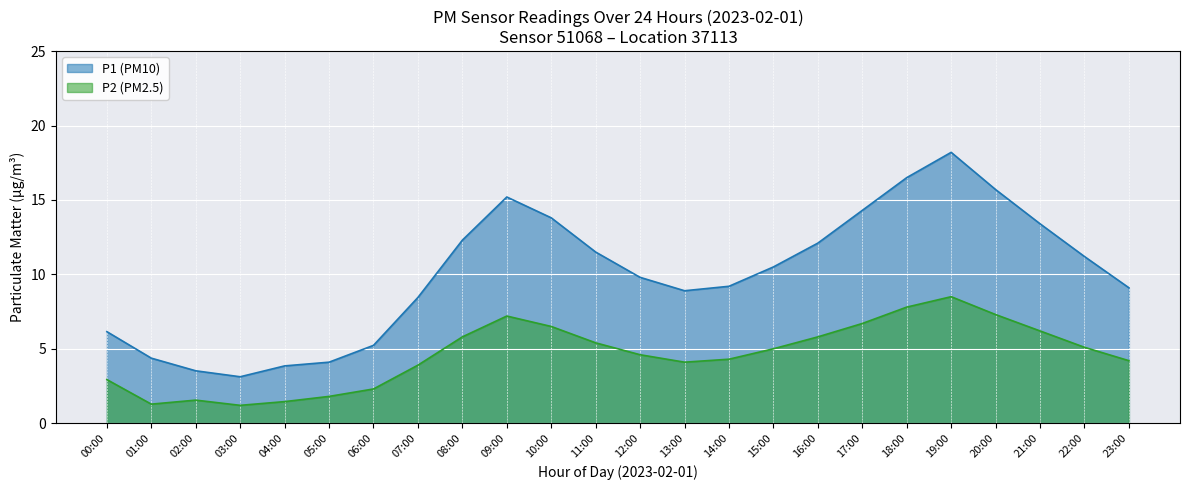

What position from the left is 16:00?

17